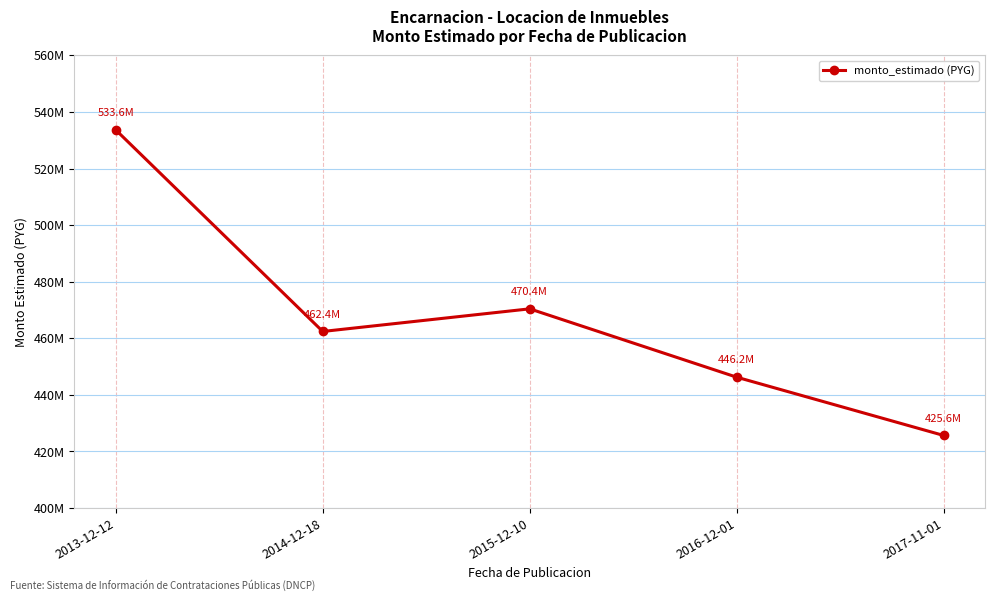

What is the difference between the maximum and minimum values?

108000000